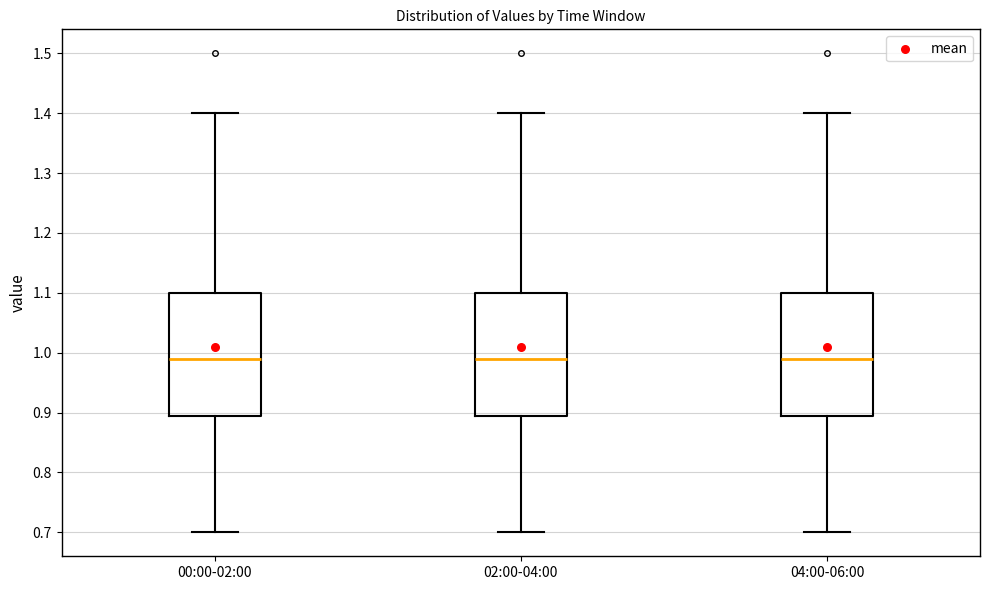

Reading left to right, transcribe this box plot: for each box, give where its median line is, the range the box spans, and where its two whiskers end, as read against the y-axis. The values are not printed on the chart, so give them approximately, as read against the axis.

00:00-02:00: median 0.99, box 0.90 to 1.10, whiskers 0.70 to 1.40
02:00-04:00: median 0.99, box 0.90 to 1.10, whiskers 0.70 to 1.40
04:00-06:00: median 0.99, box 0.90 to 1.10, whiskers 0.70 to 1.40